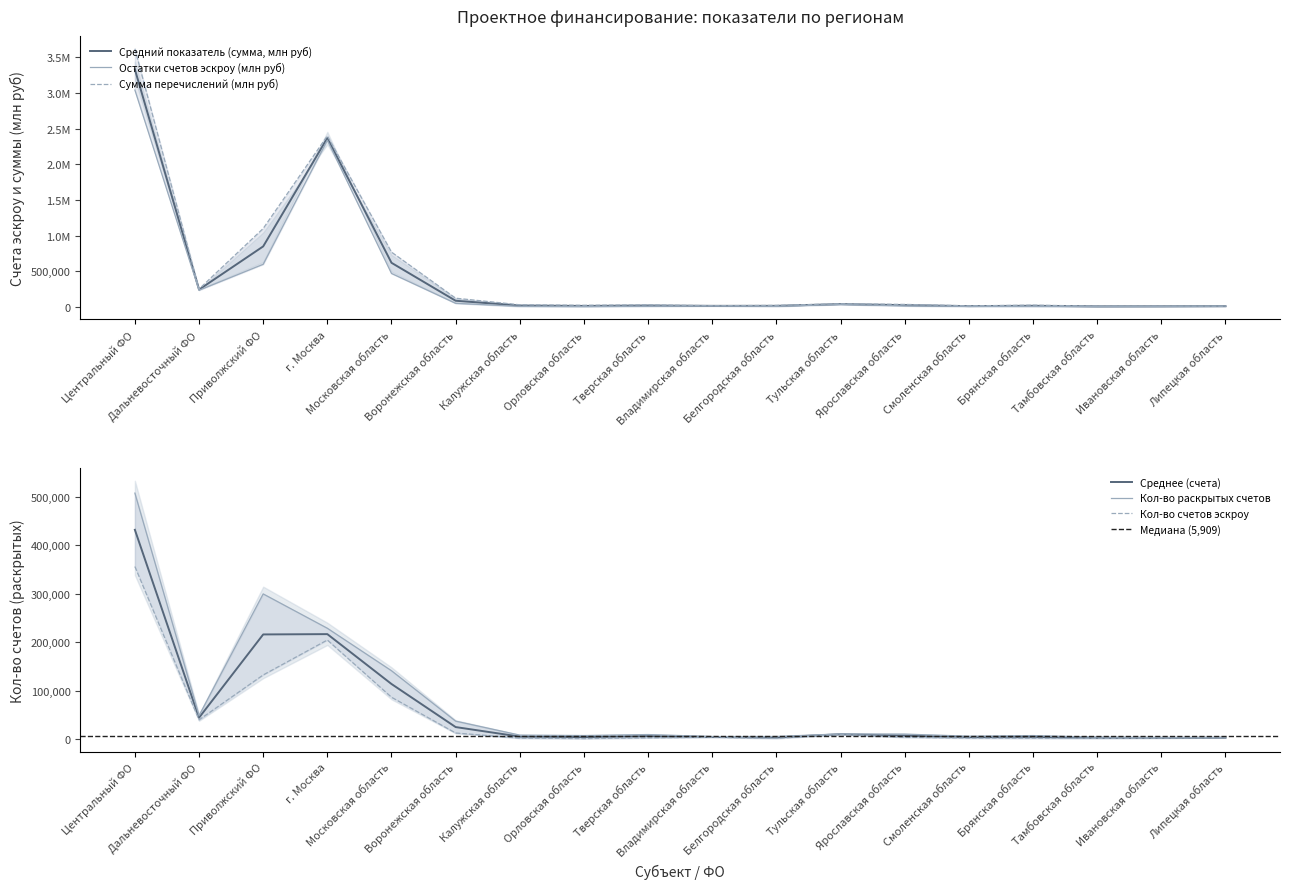

The value of Кол-во счетов эскроу at Брянская область is 3025.7. True or false?

False